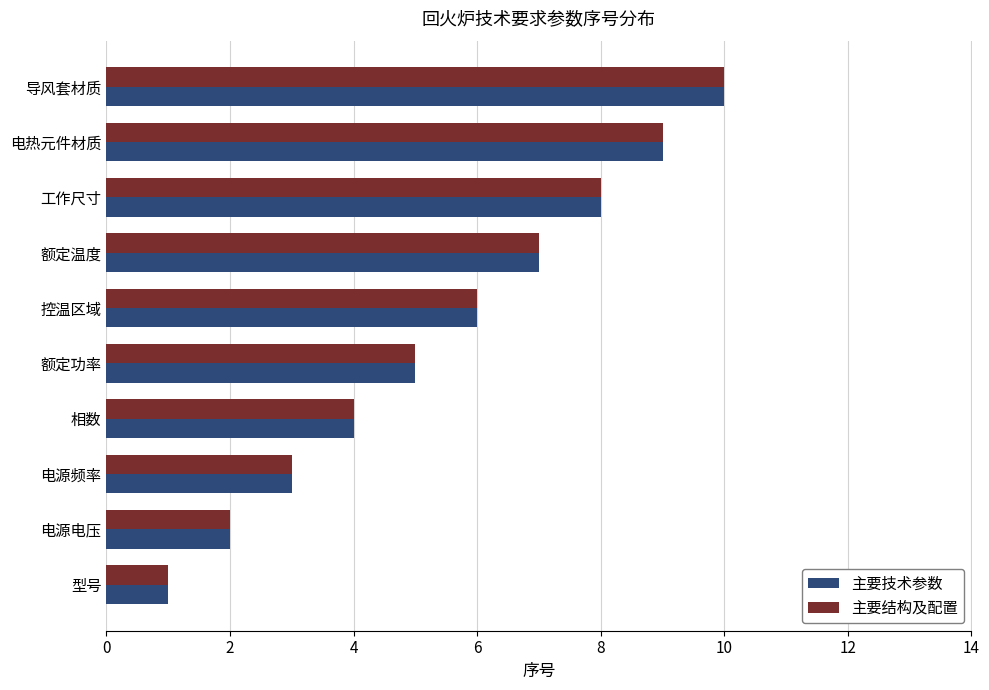

Rank the categories by 主要结构及配置 value from highest to lowest.

导风套材质, 电热元件材质, 工作尺寸, 额定温度, 控温区域, 额定功率, 相数, 电源频率, 电源电压, 型号